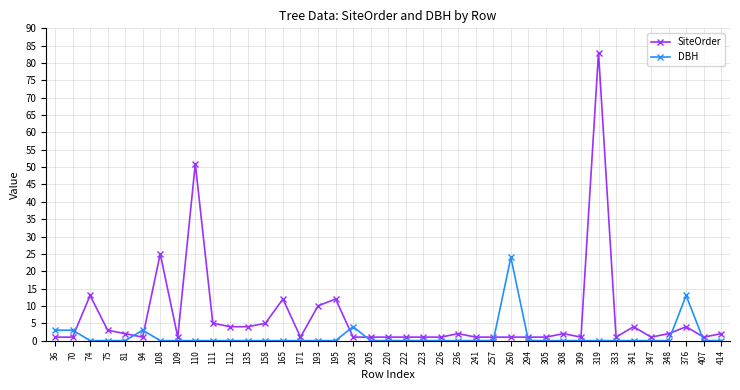

Rank the series by their maximum value, from lowest to highest.

DBH, SiteOrder